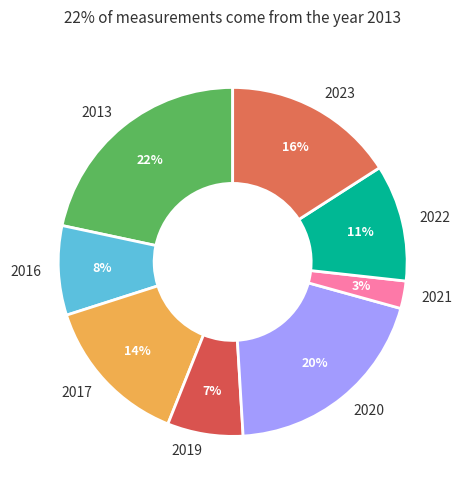

What percentage is the 2013 slice, to the nearest percent?

22%